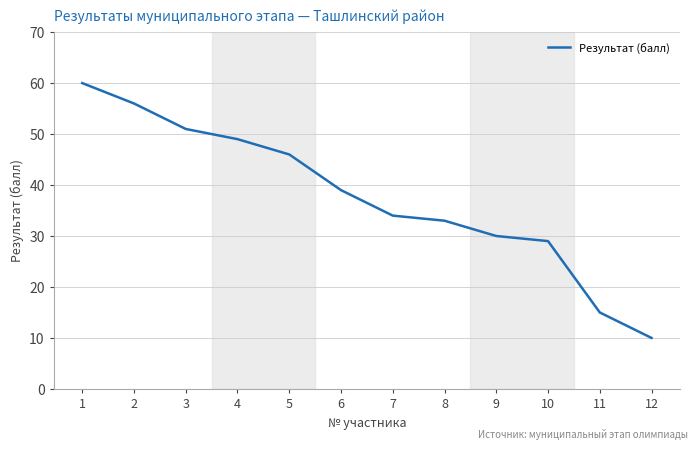

Reading left to right, transcribe all the data shown in this chart.

1=60	2=56	3=51	4=49	5=46	6=39	7=34	8=33	9=30	10=29	11=15	12=10